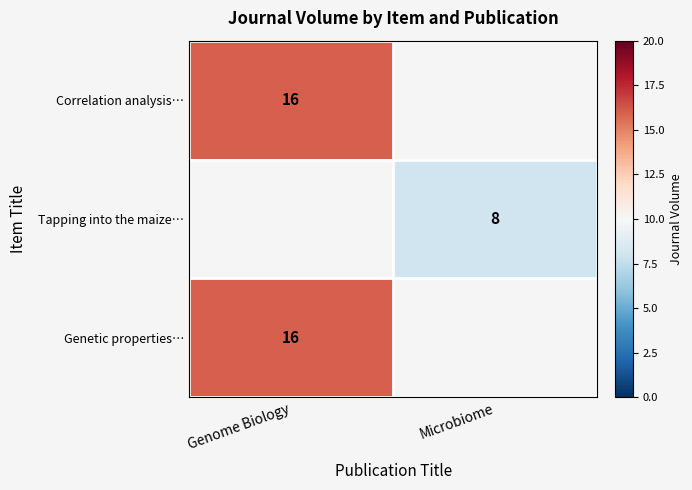

At how many categories does at least one series exceed 10?

1